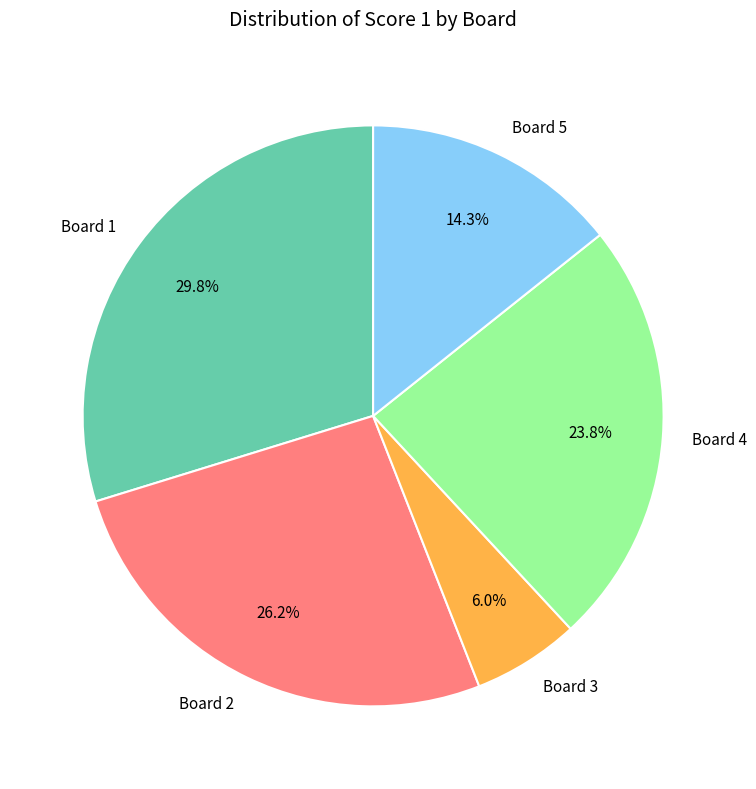

The Board 2 slice represents 35% of the pie. True or false?

False